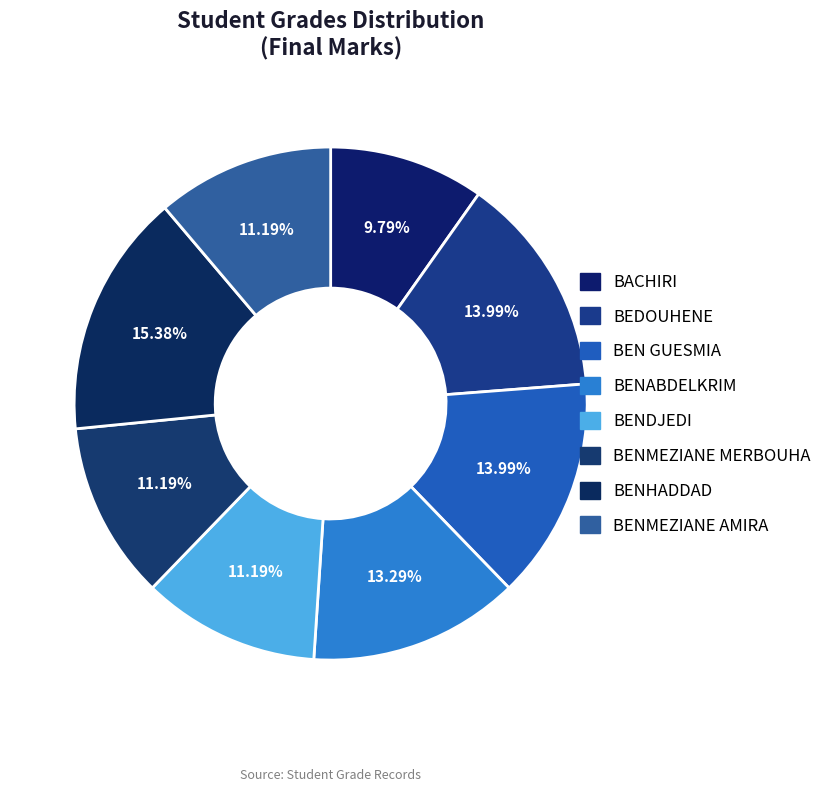

Is there any slice that represents more than half of the pie?

No